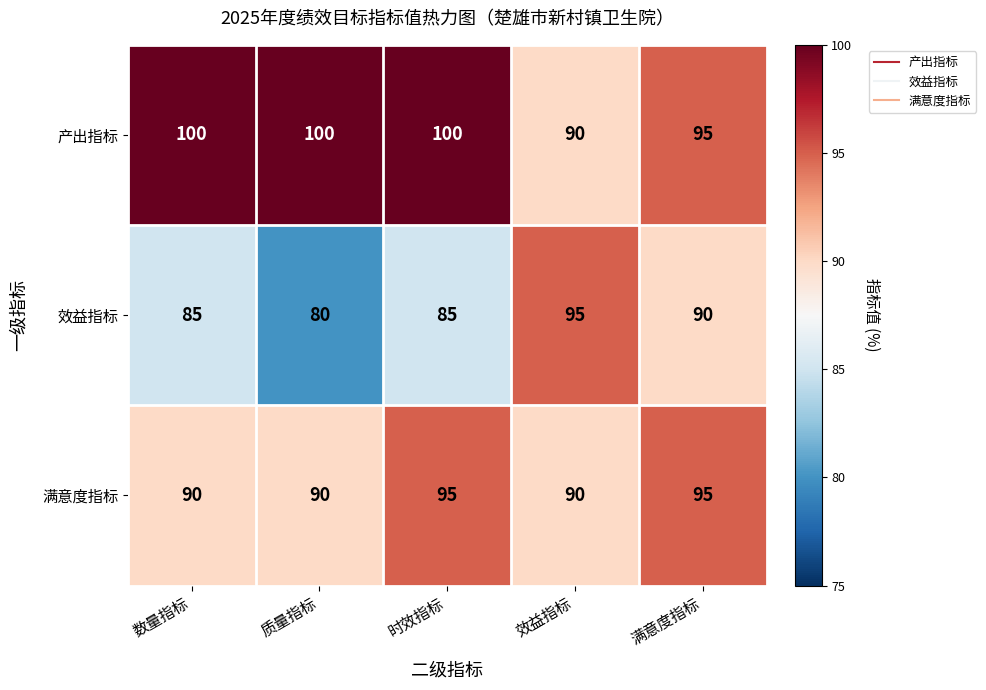

How many series are shown in this chart?

3